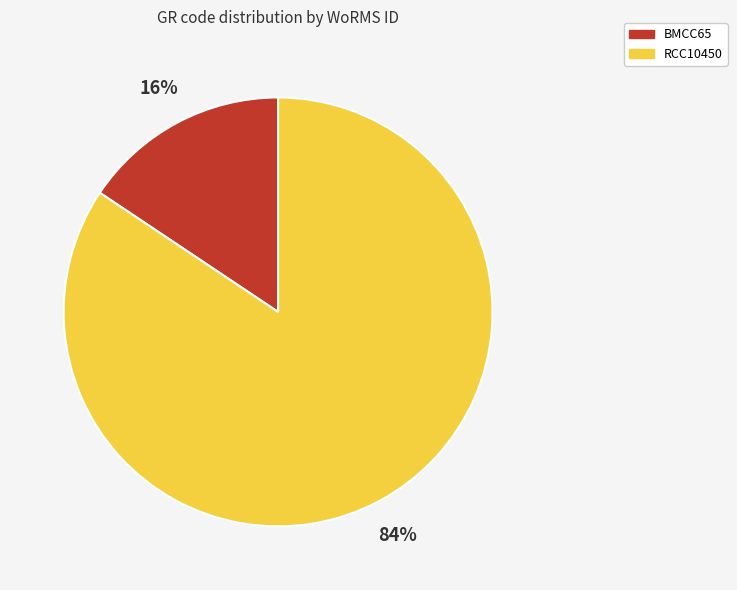

Rank the categories by value from highest to lowest.

RCC10450, BMCC65